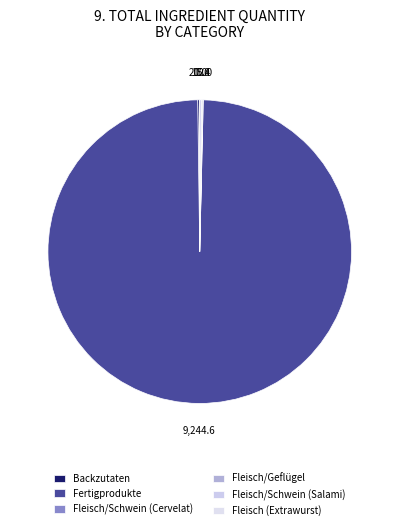

How many slices are in this pie chart?

6